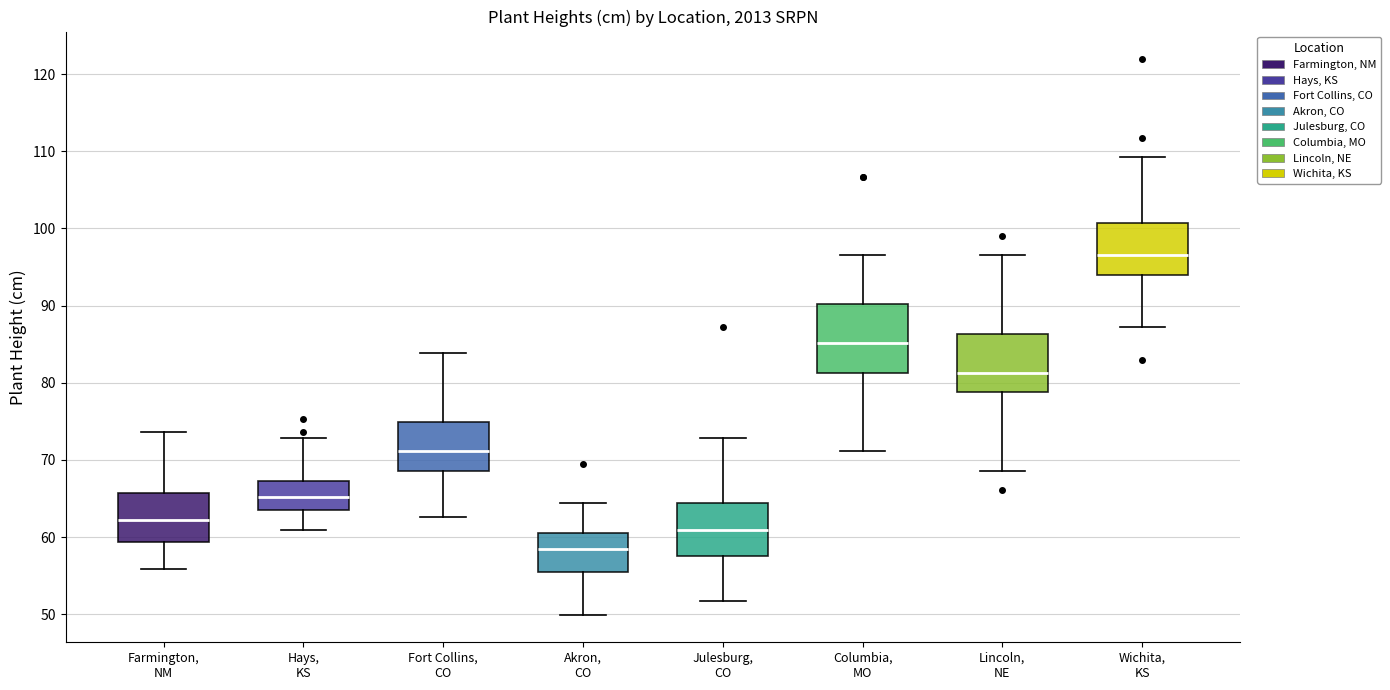

Which box is the tallest, from its lower edge to its upper edge?

Columbia, MO